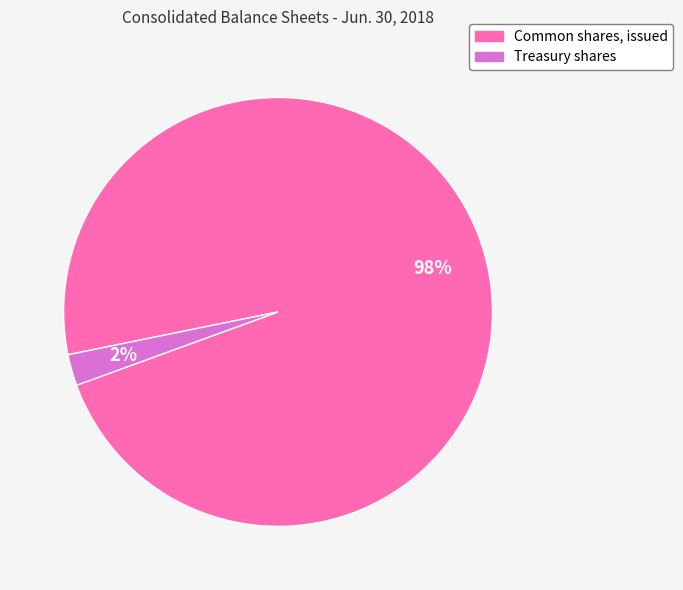

Does Treasury shares represent more than half of the total?

No